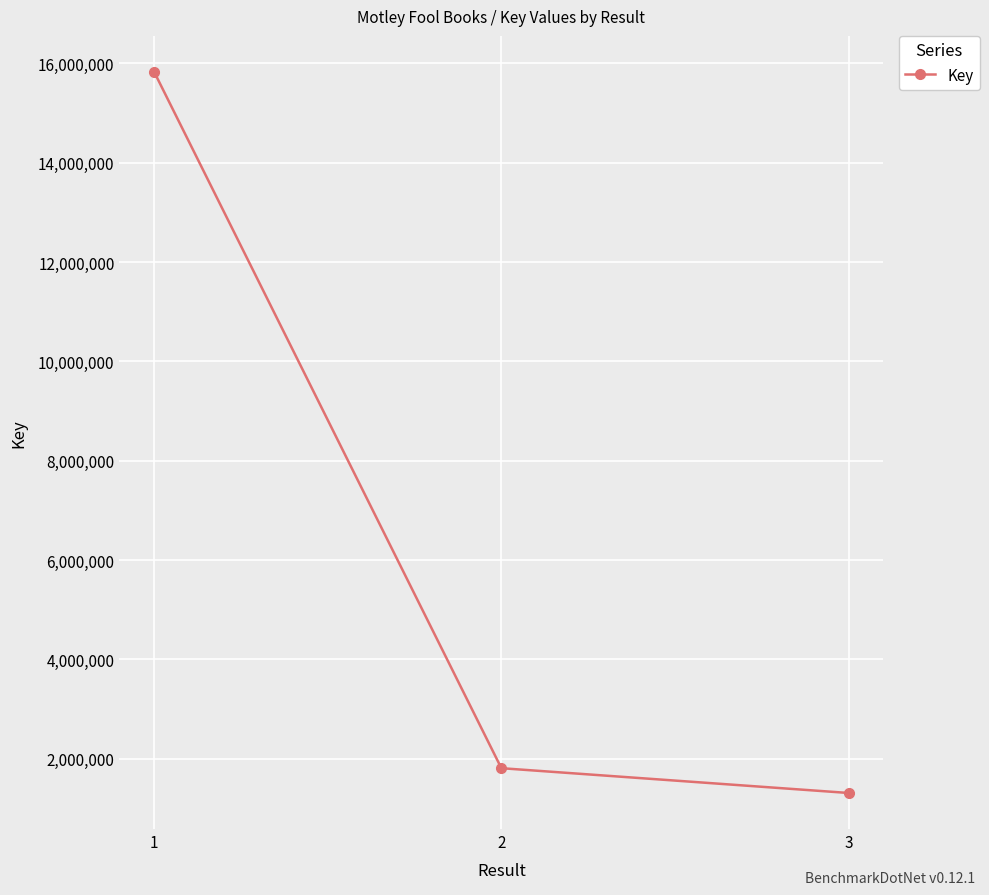

Rank the categories by value from lowest to highest.

3, 2, 1